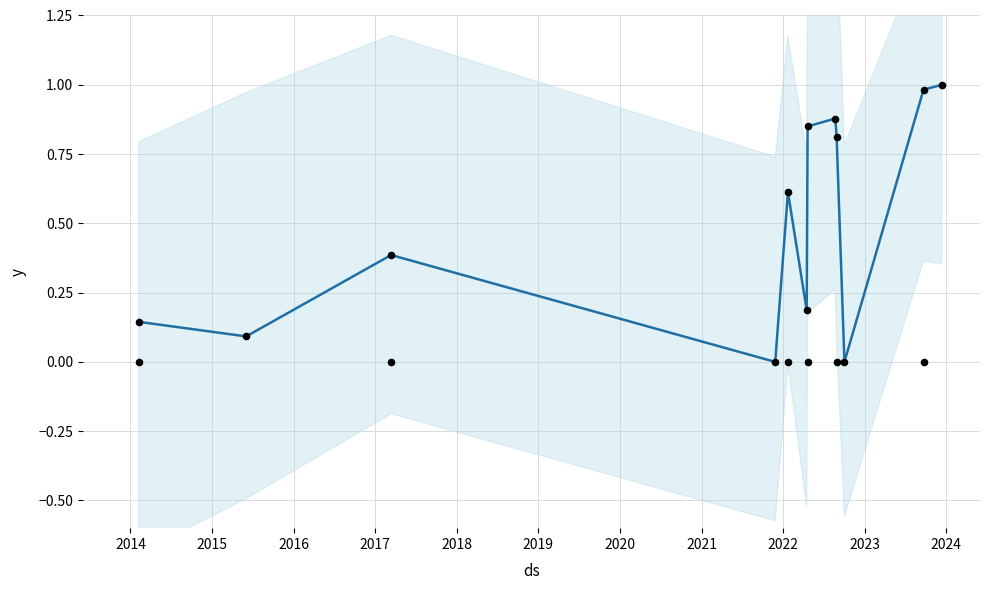

Between 2017 and 2014, which is larger?

2017